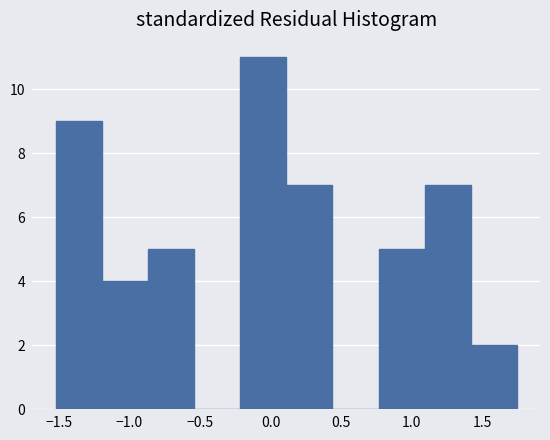

Reading left to right, transcribe this chart: for each bar, give the range it covers on the x-axis and its height. Neither the bar edges nor the heights are printed on the chart, so give them approximately, as read against the axes.

-1.50 to -1.20: 9
-1.20 to -0.85: 4
-0.85 to -0.55: 5
-0.55 to -0.20: 0
-0.20 to 0.10: 11
0.10 to 0.45: 7
0.45 to 0.75: 0
0.75 to 1.10: 5
1.10 to 1.40: 7
1.40 to 1.75: 2